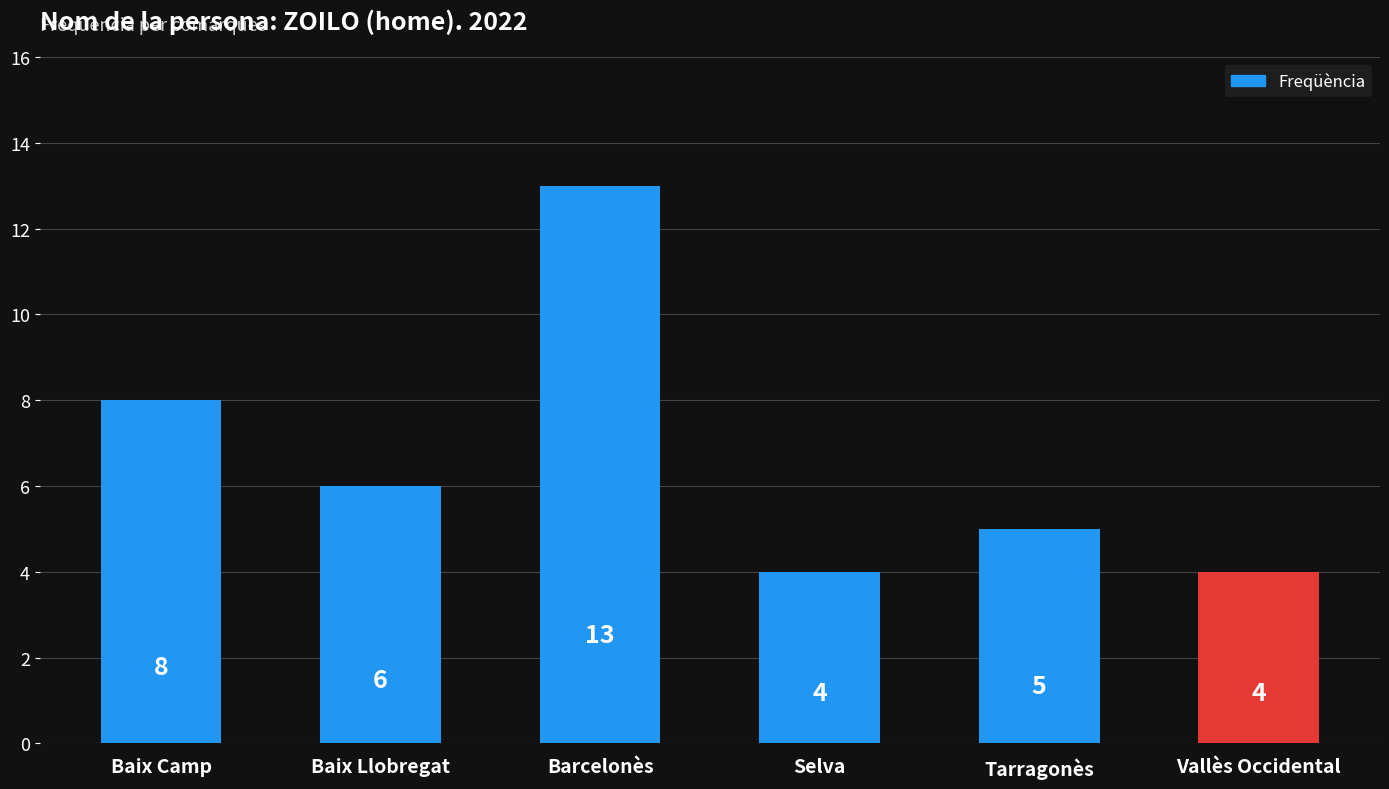

Which has a higher value, Baix Camp or Vallès Occidental?

Baix Camp